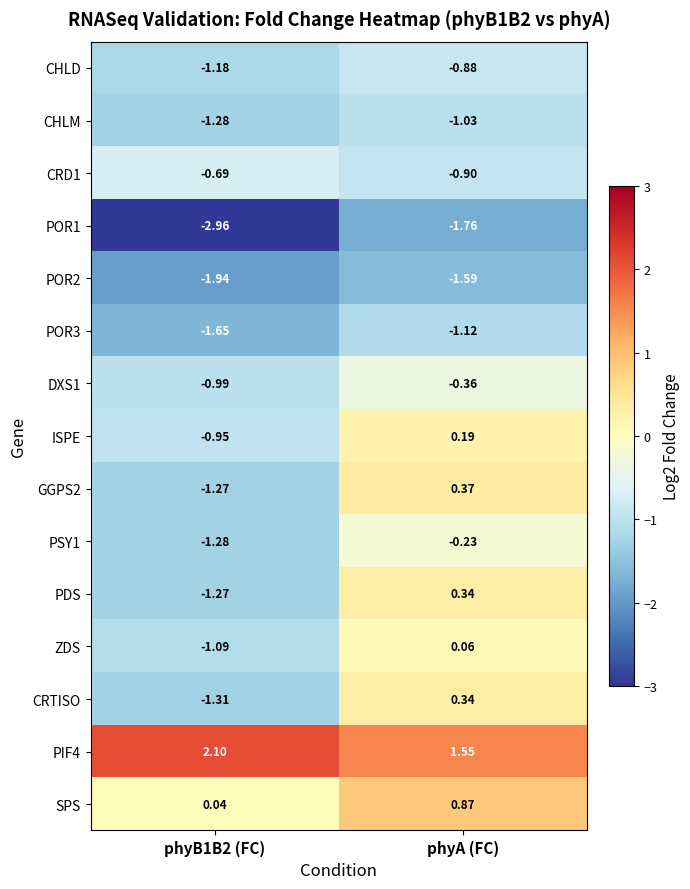

Which series changed the most between phyB1B2 (FC) and phyA (FC)?

CRTISO